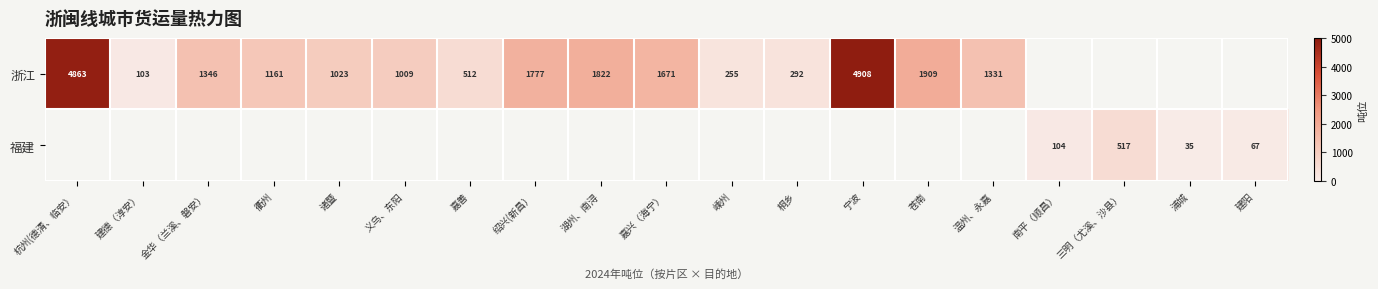

The 浙江 series shows 103 at 建德（淳安）. True or false?

True